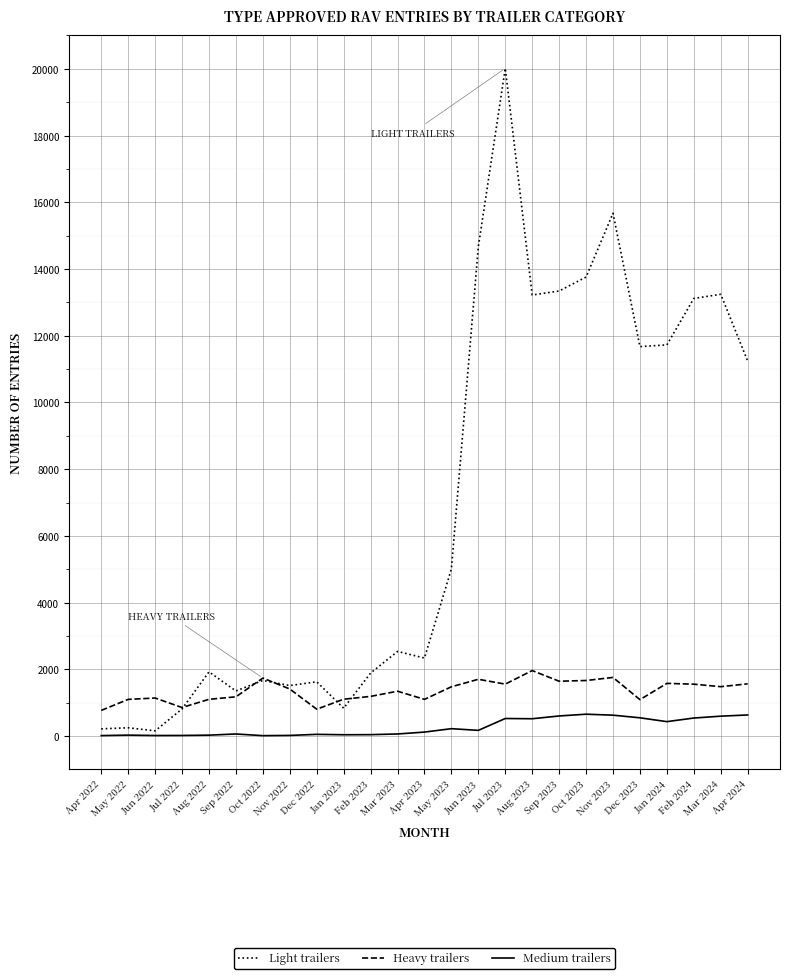

Which category has the highest value in the Light trailers series?

Jul 2023